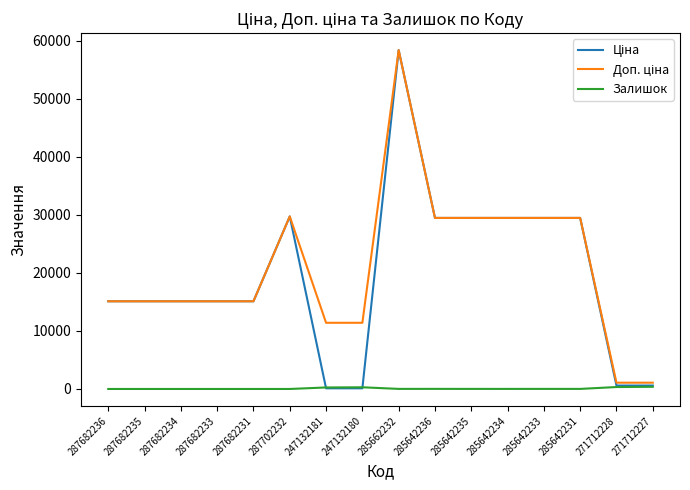

Which label corresponds to the largest value in the chart?

285662232